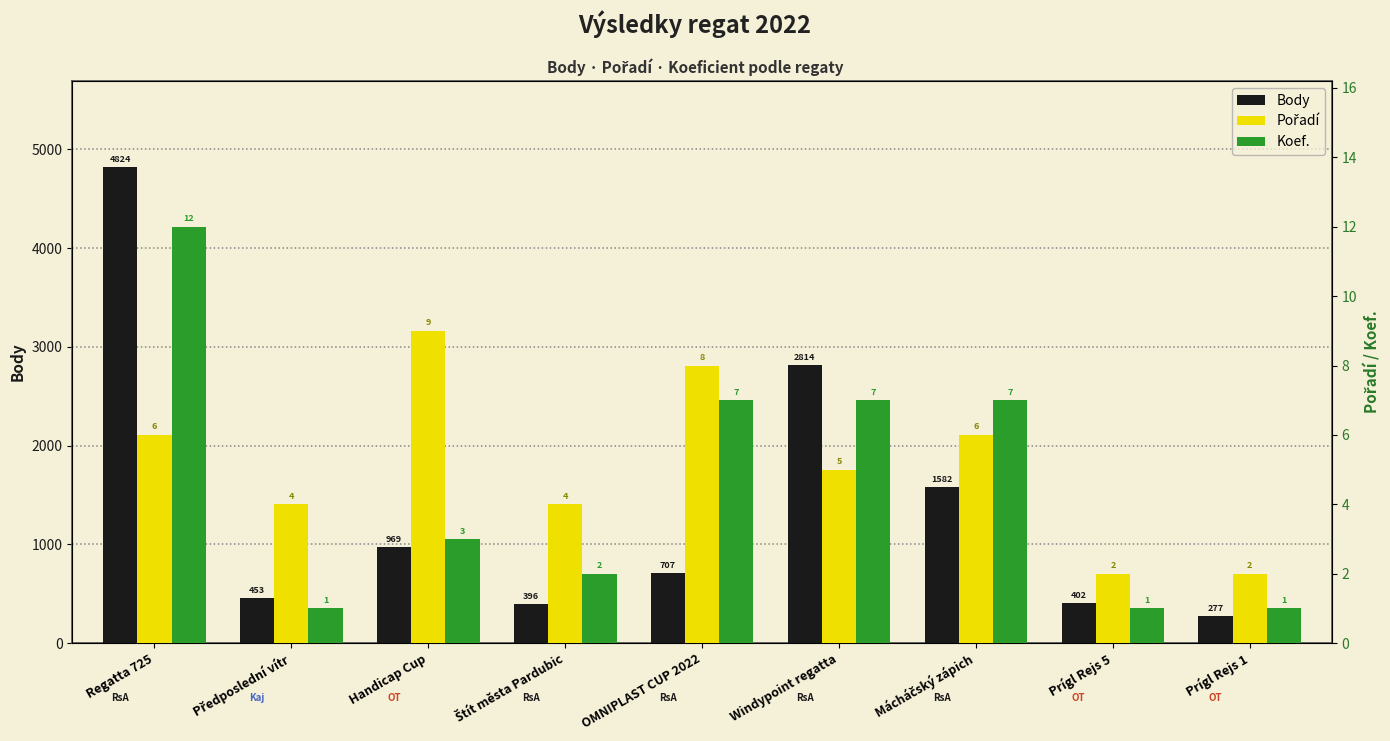

What is the lowest value of the Koef. series?

1